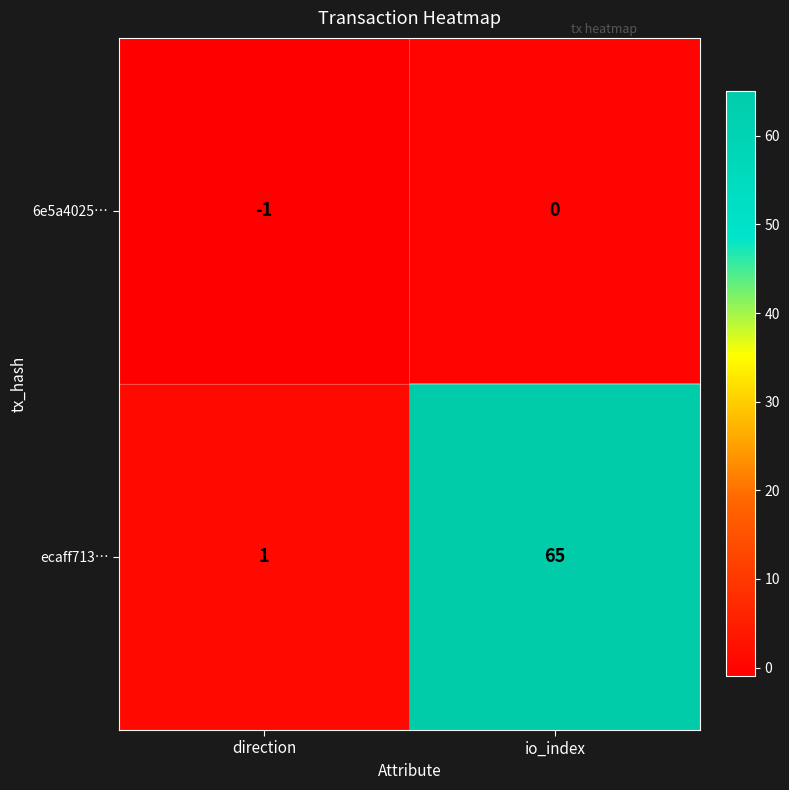

What is the total value across all series at io_index?

65